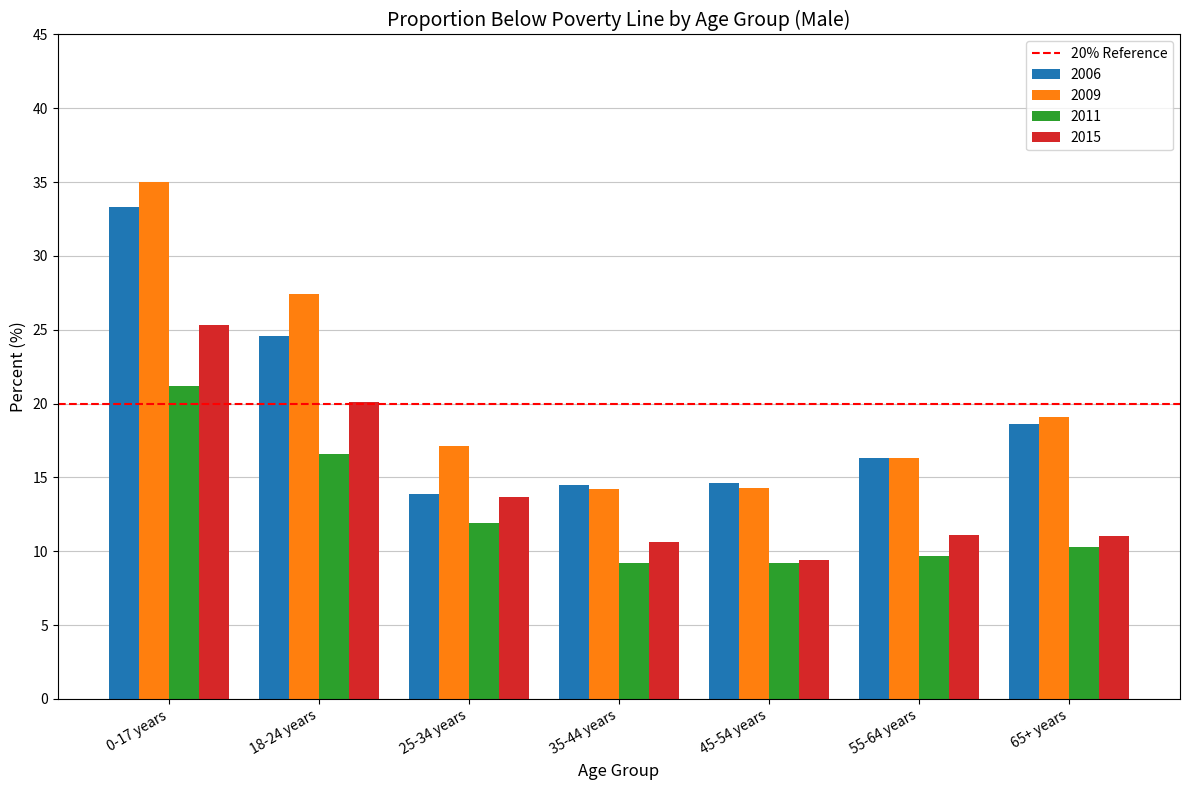

What is the spread (max minus min) of values at 35-44 years?

5.3